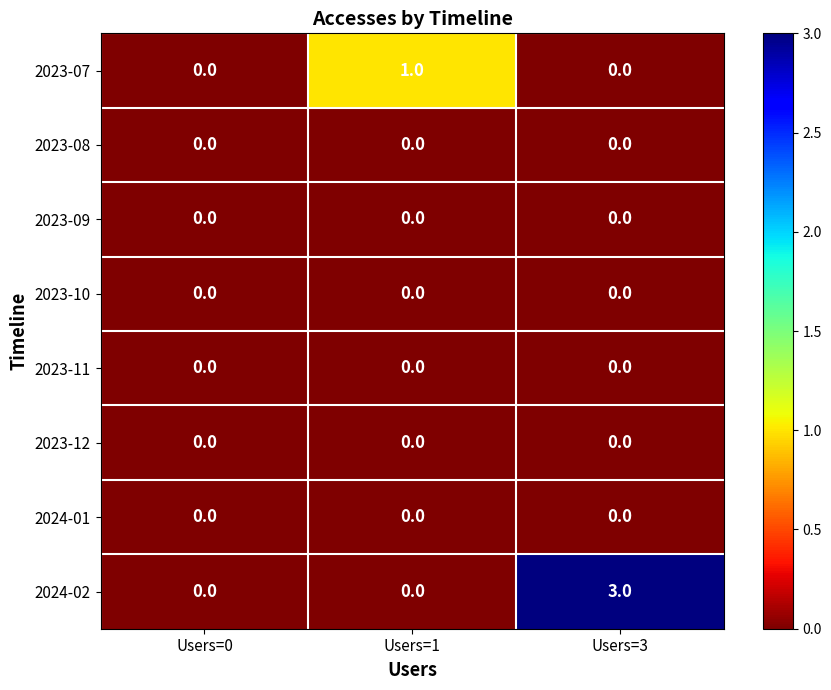

Reading left to right, extract all data points from this chart.

2023-07: Users=0=0	Users=1=1	Users=3=0
2023-08: Users=0=0	Users=1=0	Users=3=0
2023-09: Users=0=0	Users=1=0	Users=3=0
2023-10: Users=0=0	Users=1=0	Users=3=0
2023-11: Users=0=0	Users=1=0	Users=3=0
2023-12: Users=0=0	Users=1=0	Users=3=0
2024-01: Users=0=0	Users=1=0	Users=3=0
2024-02: Users=0=0	Users=1=0	Users=3=3